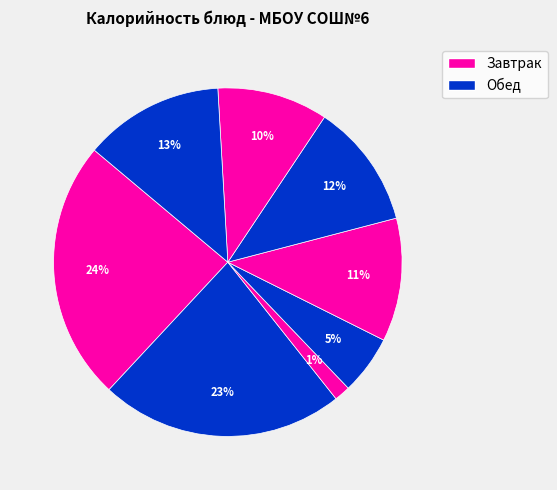

How many slices are in this pie chart?

8